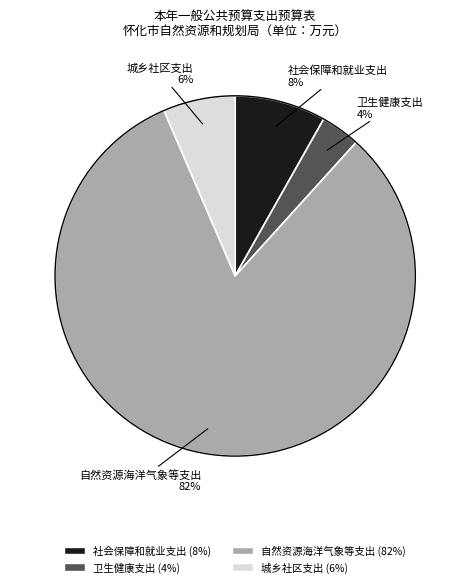

What percentage is the 卫生健康支出 slice, to the nearest percent?

4%